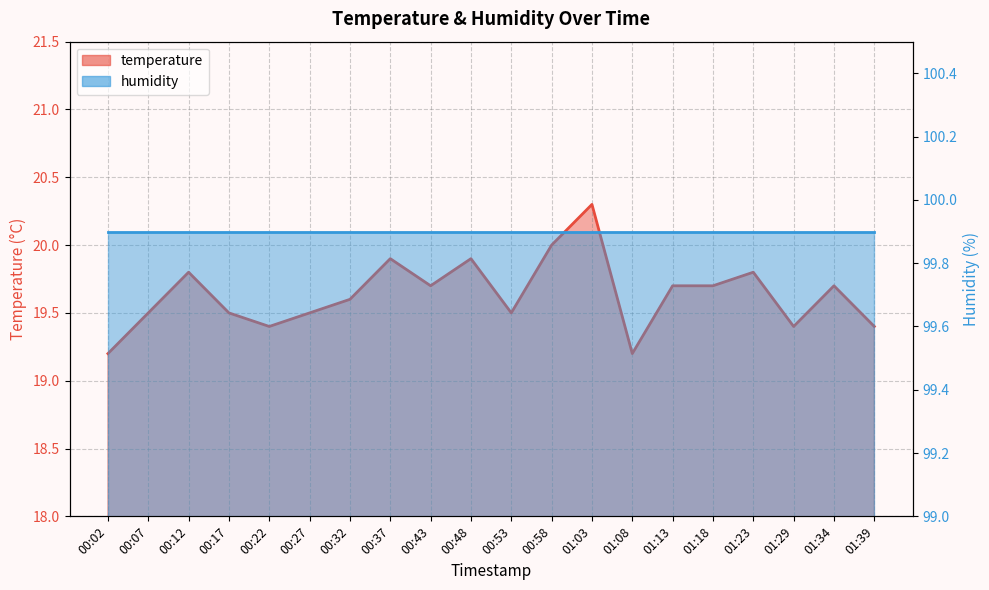

What is the difference between the second highest and minimum values?

0.8